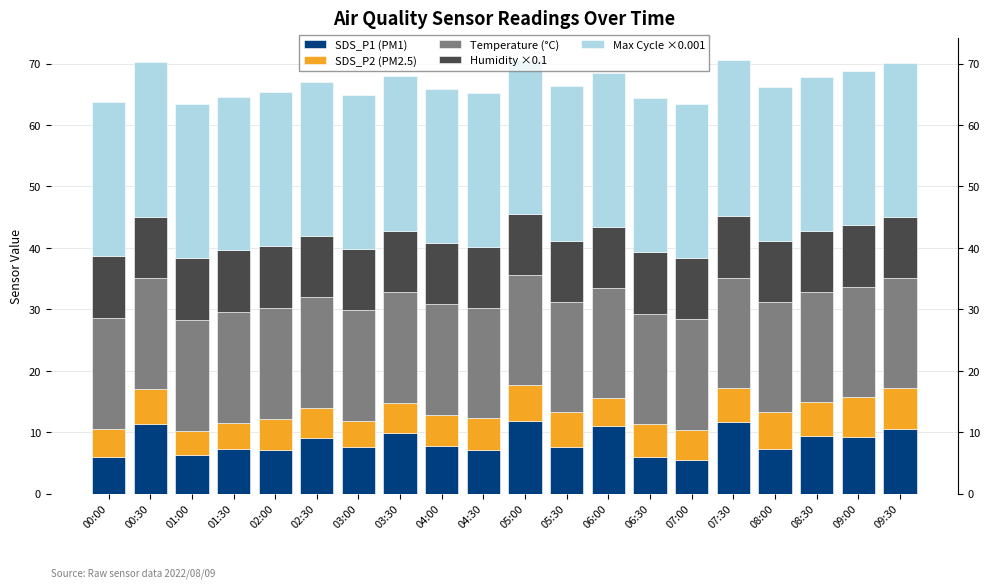

How many values in the SDS_P2 (PM2.5) series are below 5?

8